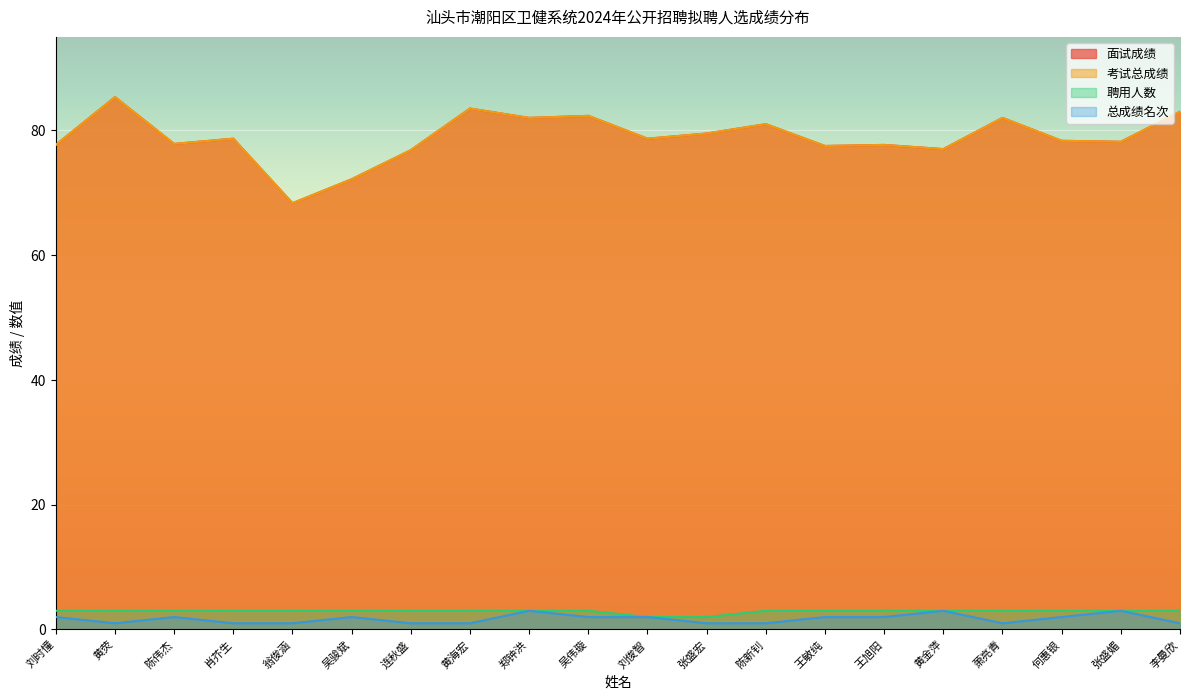

Count the number of categories in the chart.

20